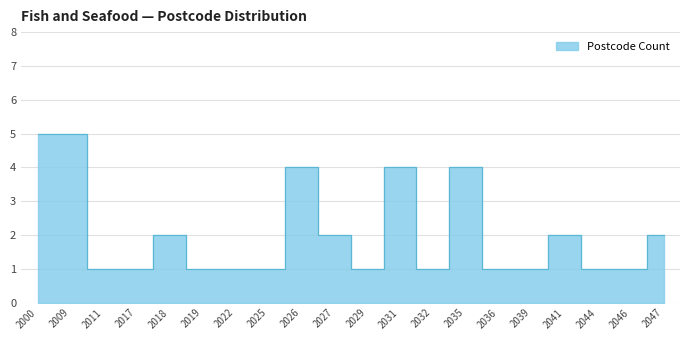

List the labels in order of value, smallest first.

2011, 2017, 2019, 2022, 2025, 2029, 2032, 2036, 2039, 2044, 2046, 2018, 2027, 2041, 2047, 2026, 2031, 2035, 2000, 2009